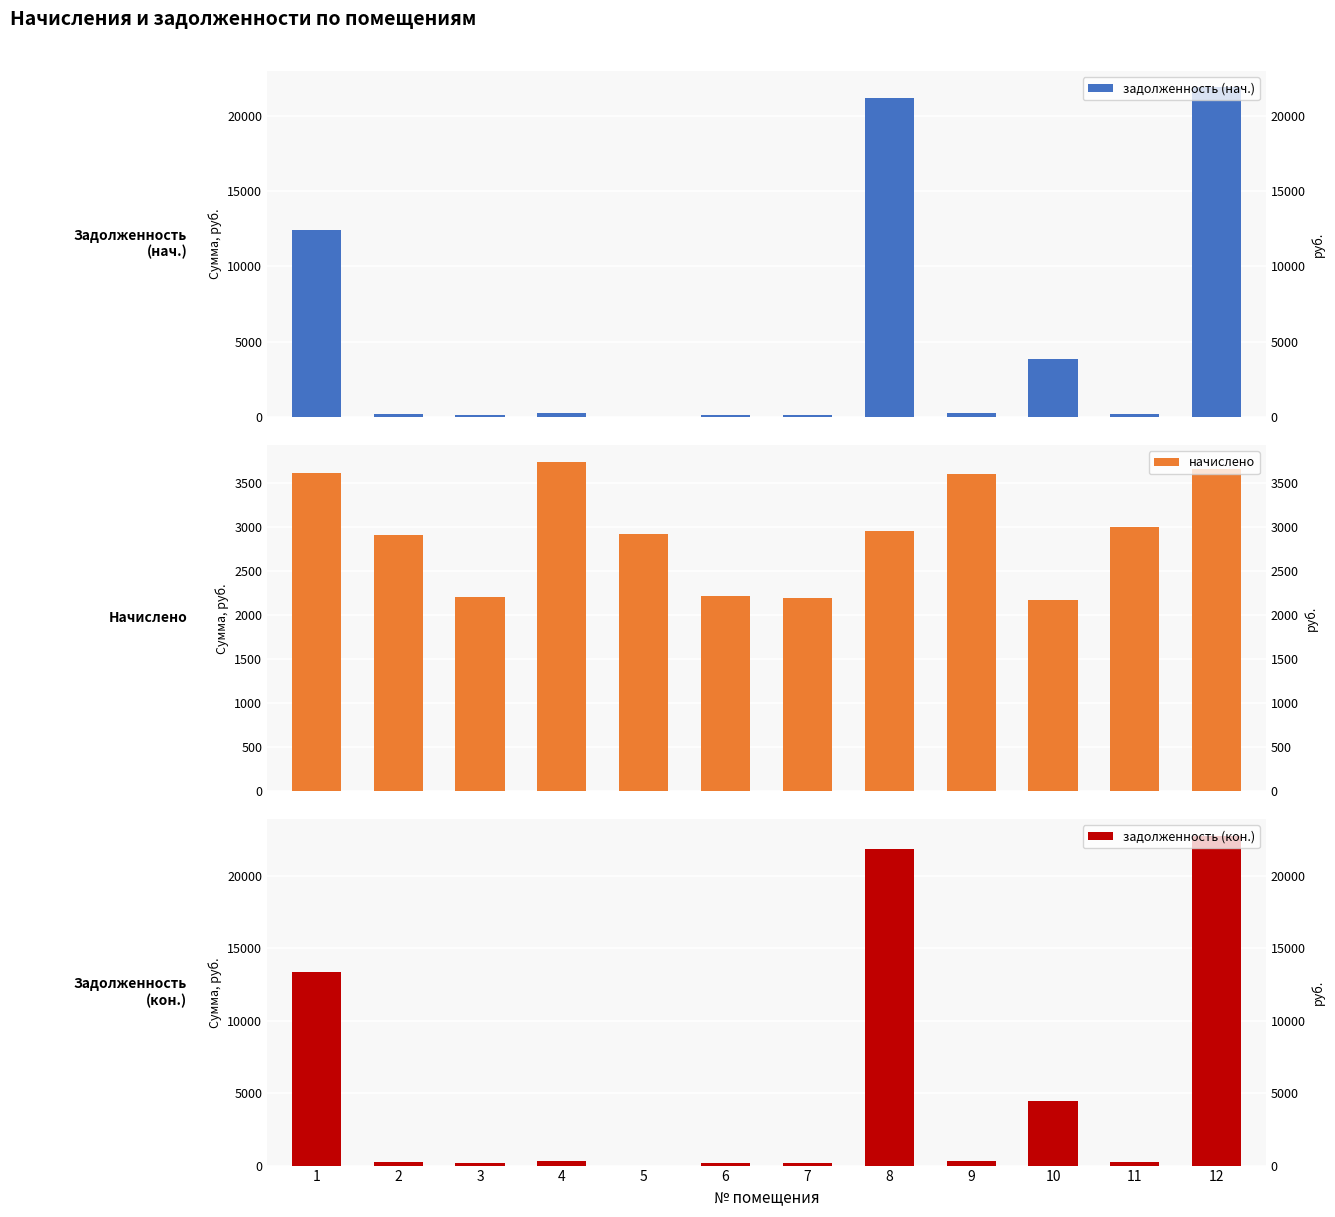

Reading left to right, list all the values displayed in this chart.

задолженность (нач.): 1=12440.0	2=242.8	3=183.9	4=312.0	5=0.0	6=184.5	7=182.7	8=21143.3	9=299.9	10=3899.6	11=250.1	12=21862.3
начислено: 1=3620.2	2=2913.6	3=2207.0	4=3744.0	5=2920.9	6=2214.4	7=2192.5	8=2957.3	9=3598.3	10=2170.7	11=3001.0	12=3663.8
задолженность (кон.): 1=13345.0	2=242.8	3=183.9	4=312.0	5=0.0	6=184.5	7=182.7	8=21882.6	9=299.9	10=4442.2	11=249.9	12=22778.2